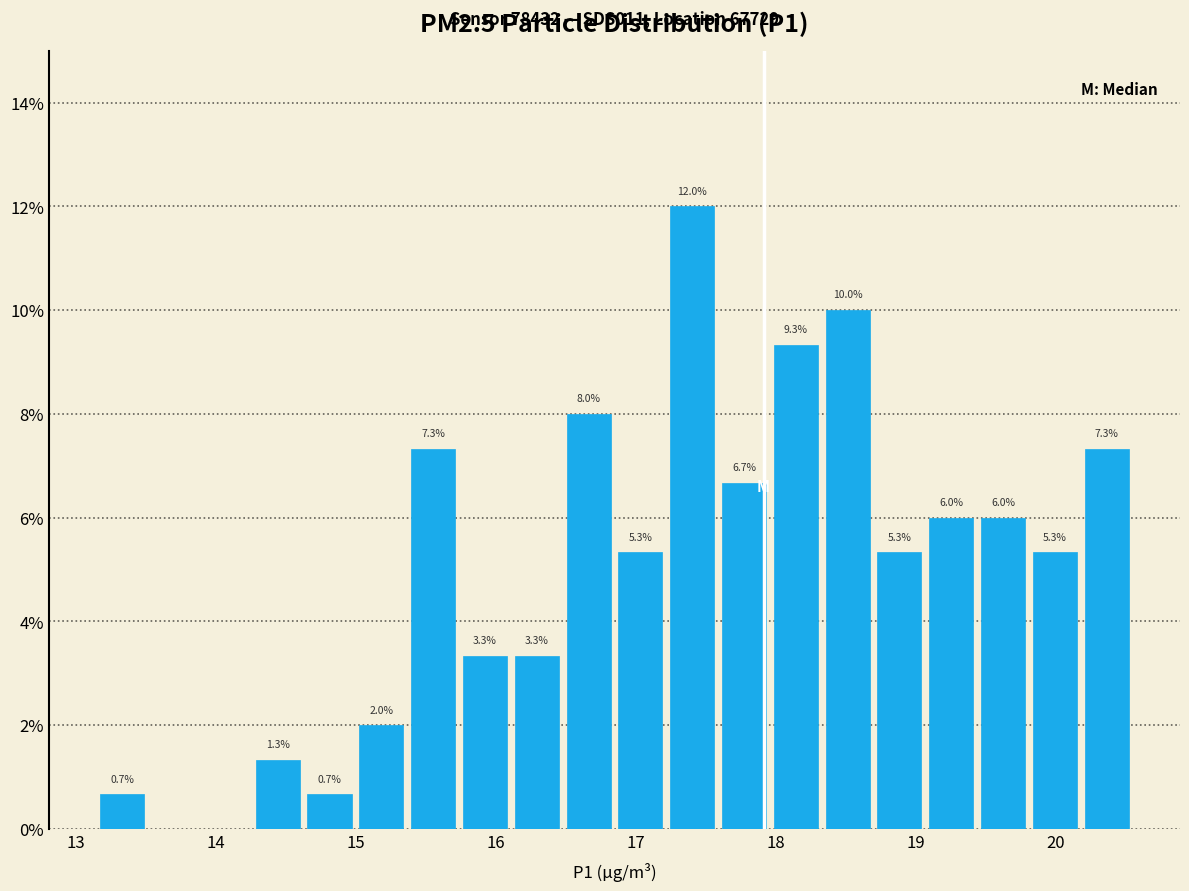

Around what value on the x-axis is the tallest bar? Give the approximate position of its centre, as read against the axis.

17.4